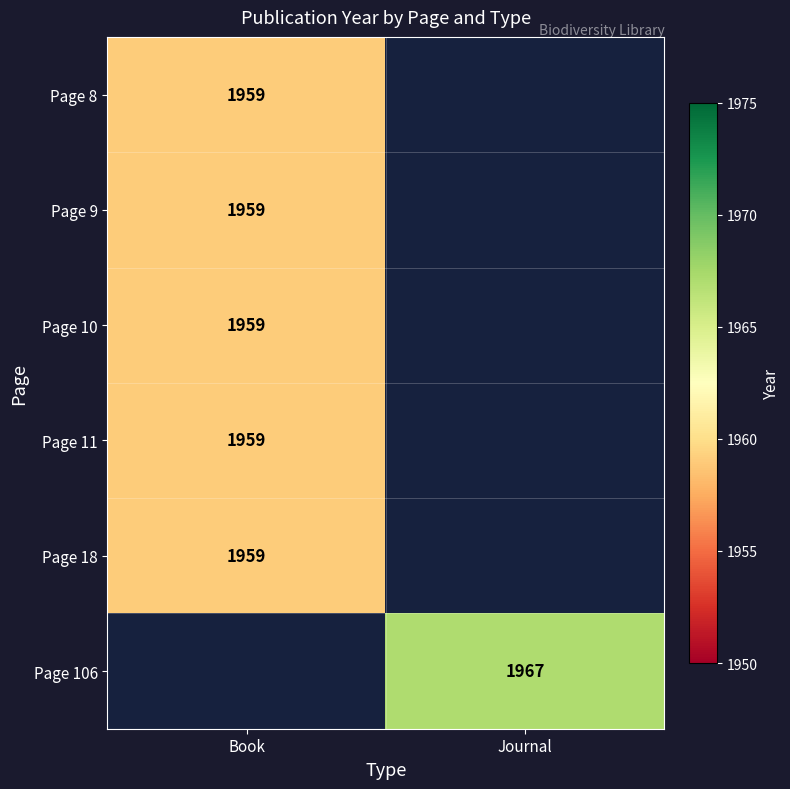

Is it true that Page 9 equals 1959 at Book?

True